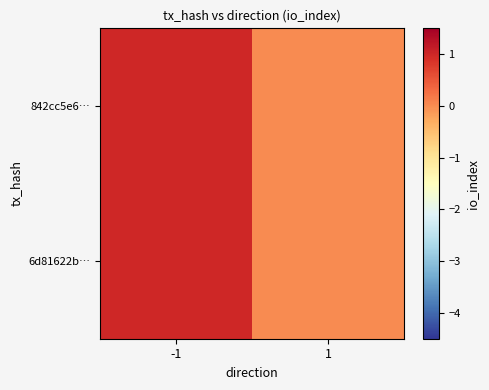

How many series are shown in this chart?

2